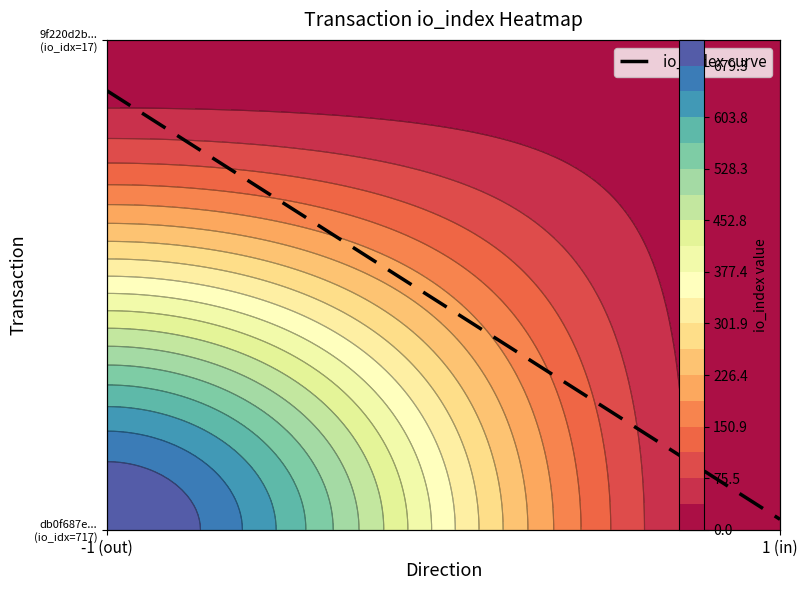

What value does the data have at -1 (out)?

717